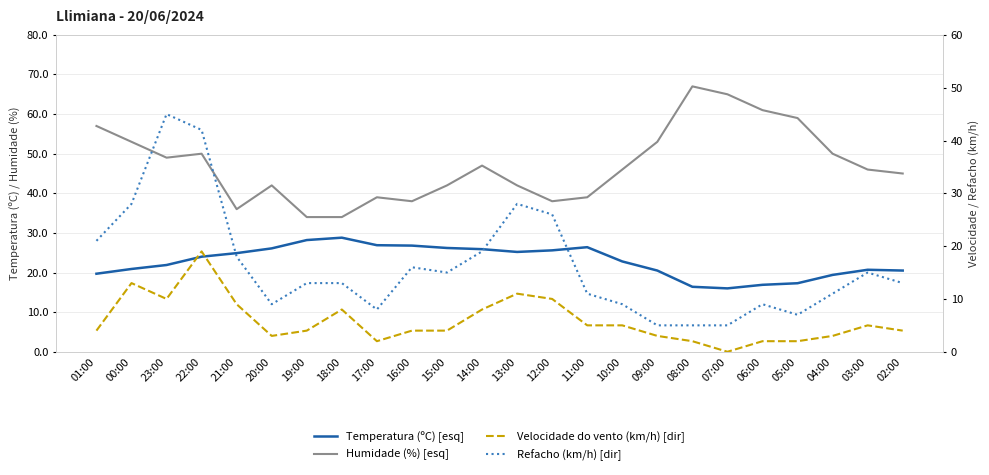

At which category does Refacho (km/h) [dir] reach its first local valley?

20:00